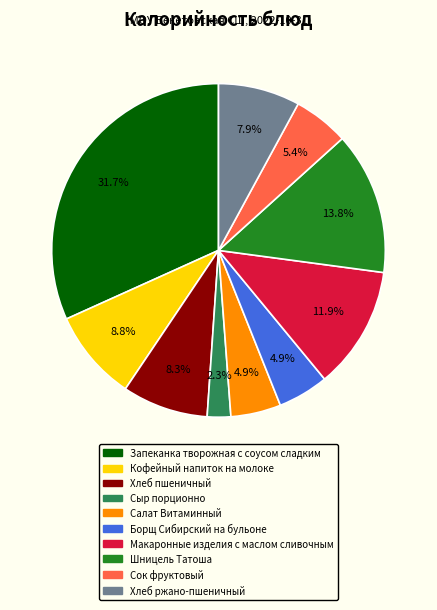

Which category has the smallest portion of the pie?

Сыр порционно